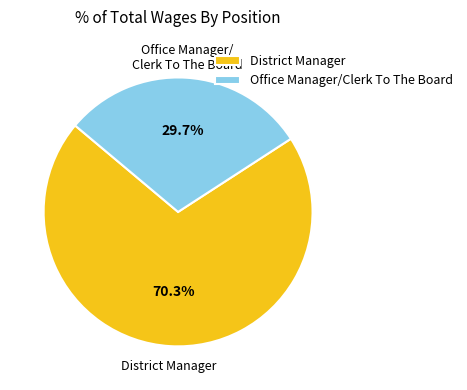

To the nearest percent, what is the combined percentage of Office Manager/Clerk To The Board and District Manager?

100%